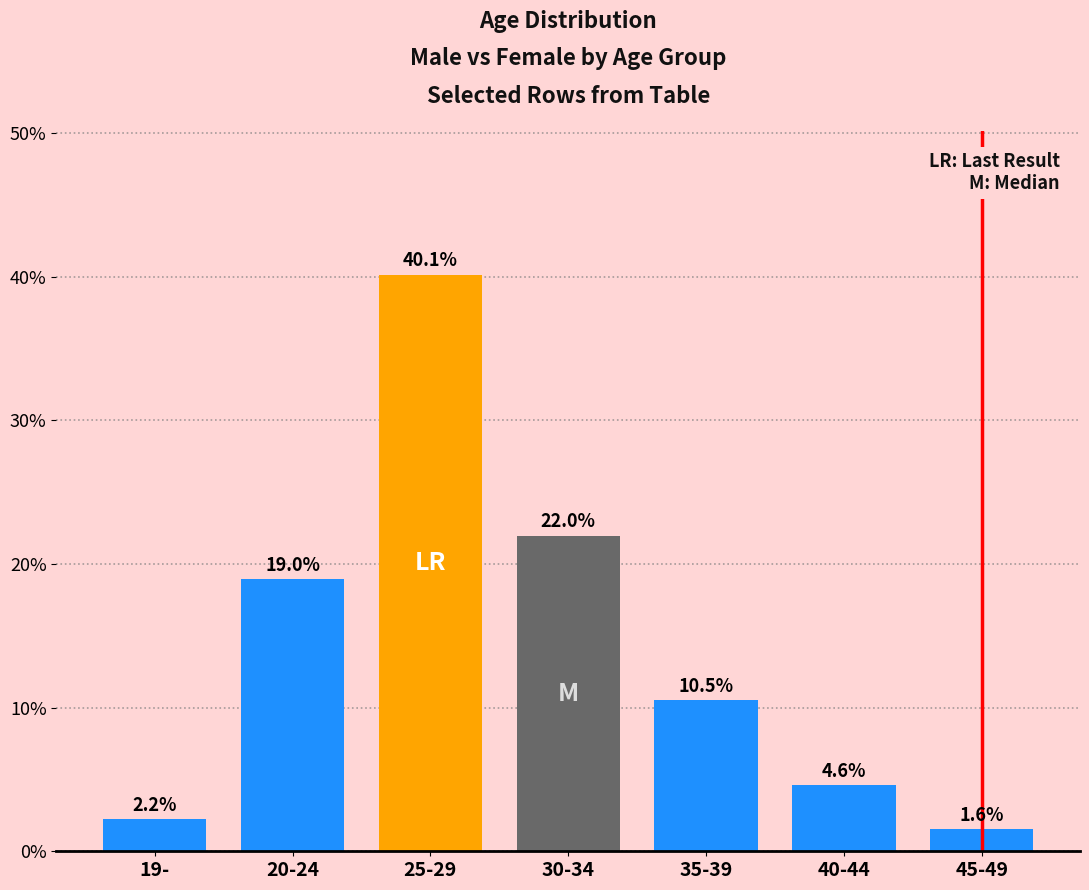

Approximately how many times larger is the value at 20-24 compared to 30-34?

0.9